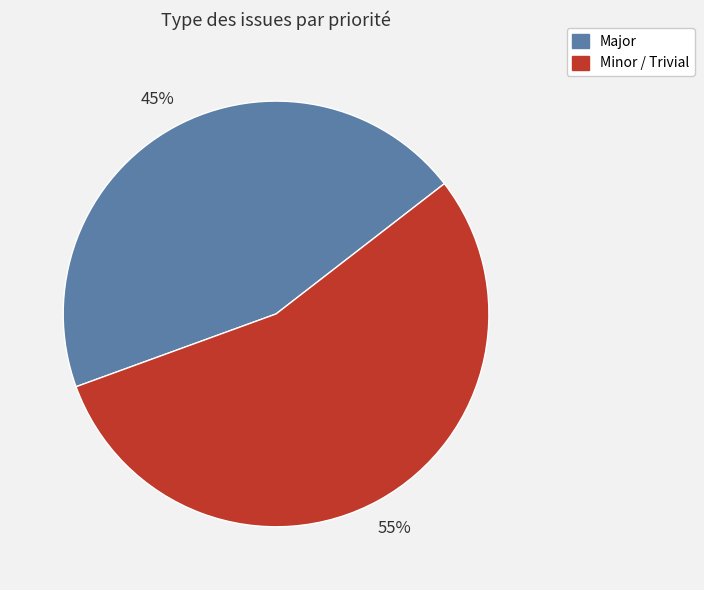

To the nearest percent, what is the average slice percentage?

50%